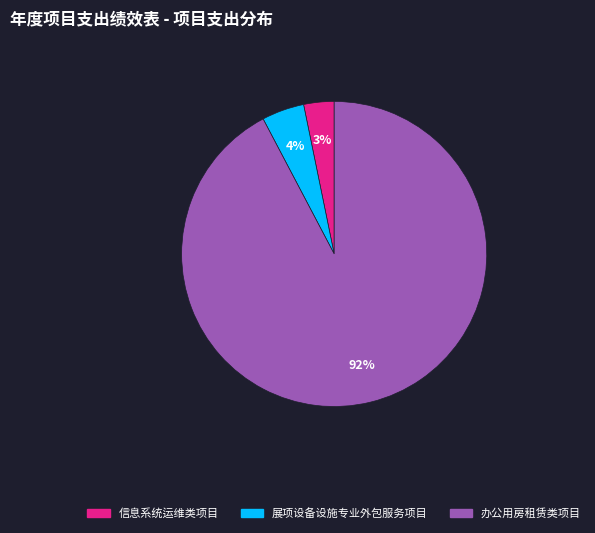

How many segments does this pie chart have?

3